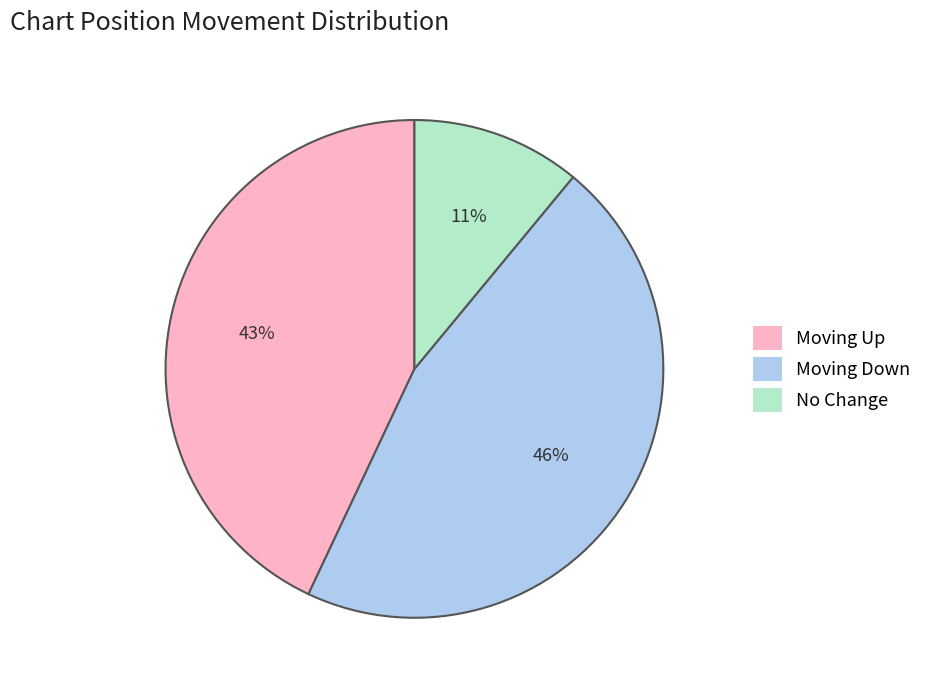

To the nearest percent, what is the average slice percentage?

33%